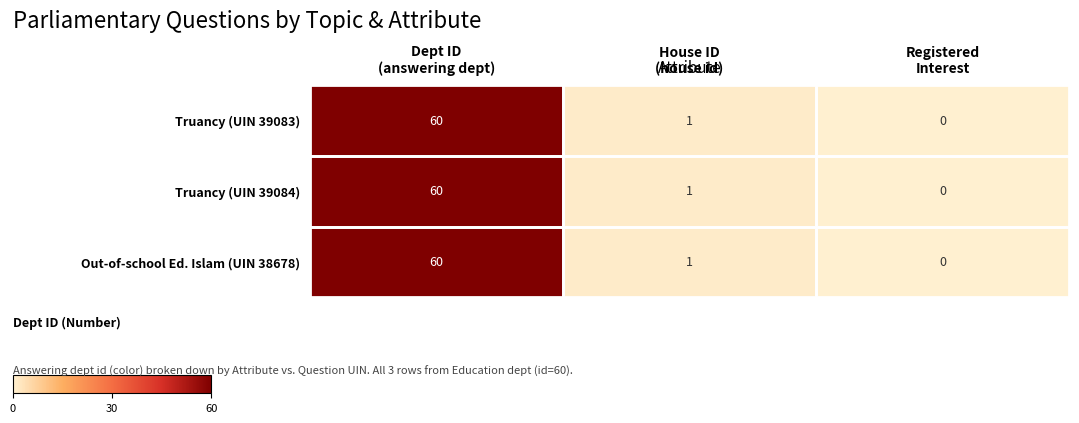

What is the highest value of the Truancy (UIN 39084) series?

60